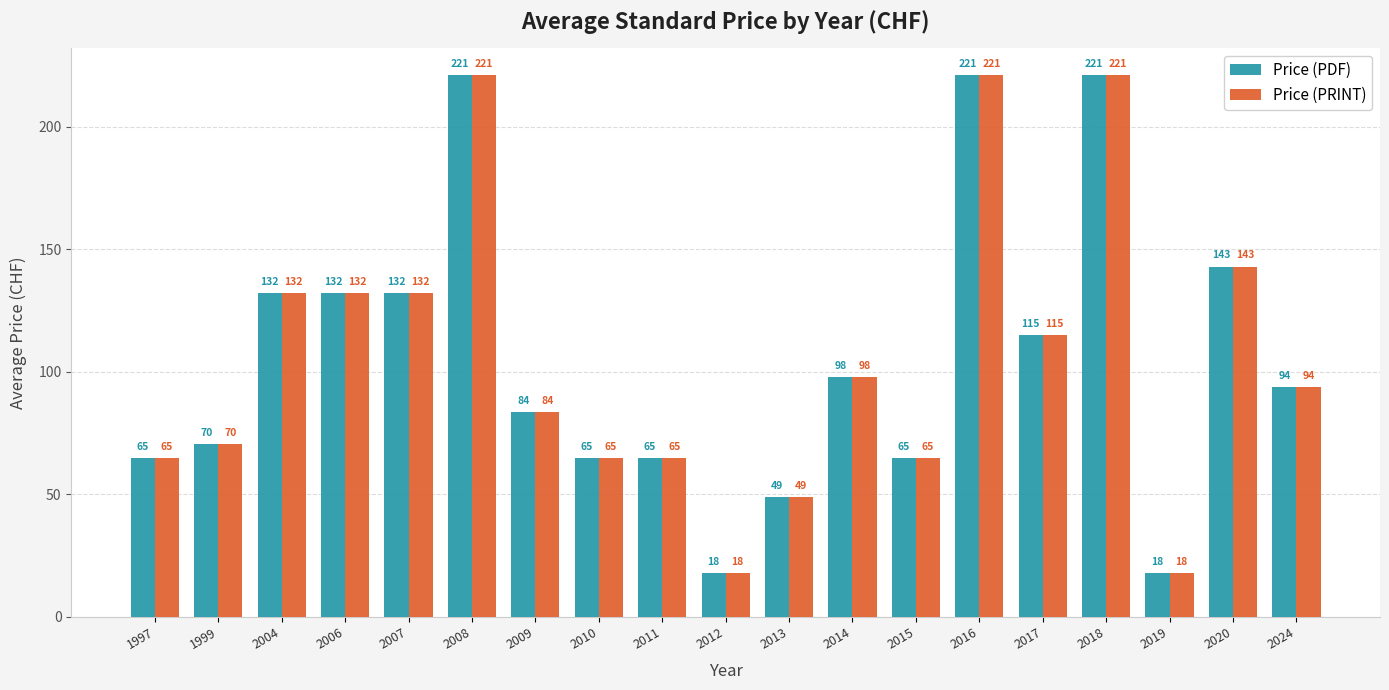

Is it true that Price (PDF) equals 221.0 at 2016?

True